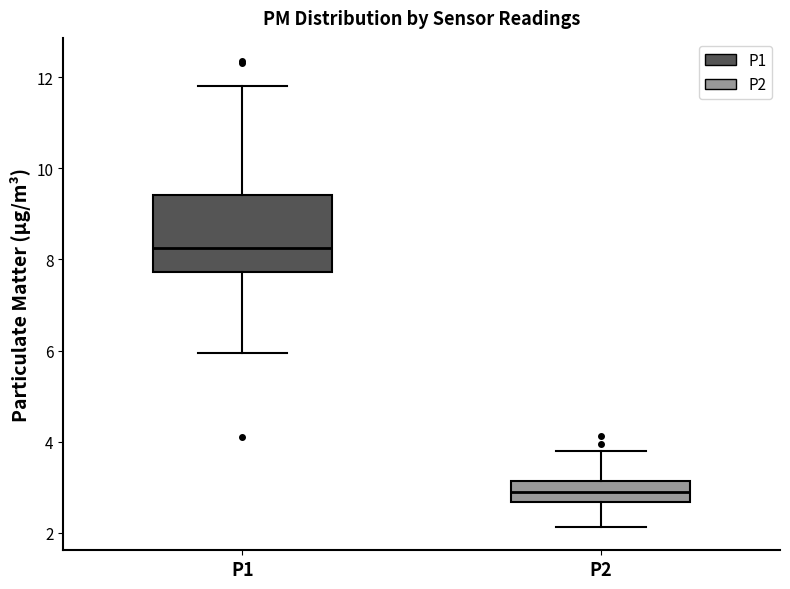

Comparing the boxes themselves (not the whiskers), which one is the tallest?

P1